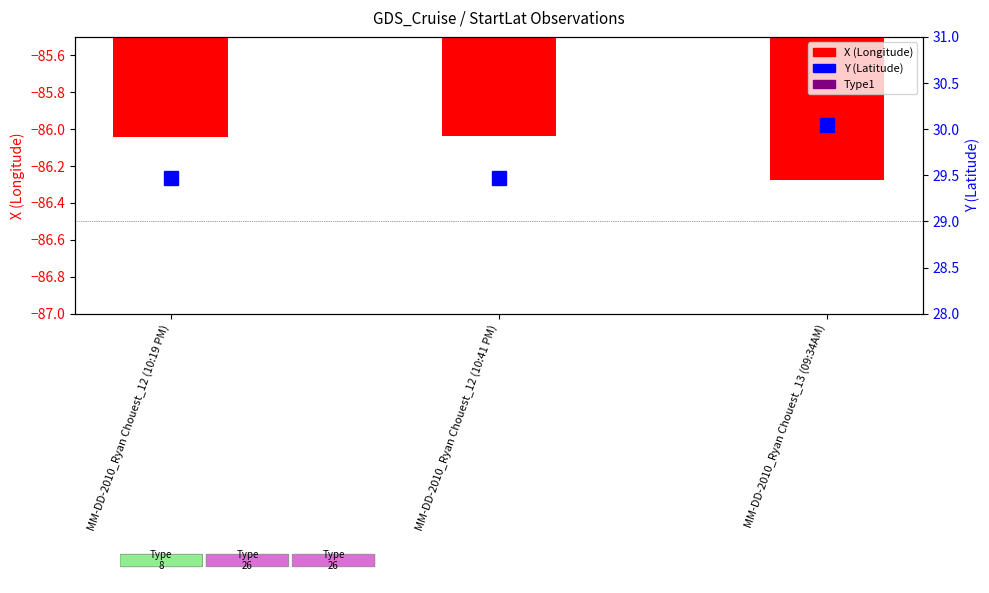

At which category is the sum across all series the highest?

MM-DD-2010_Ryan Chouest_13 (09:34AM)